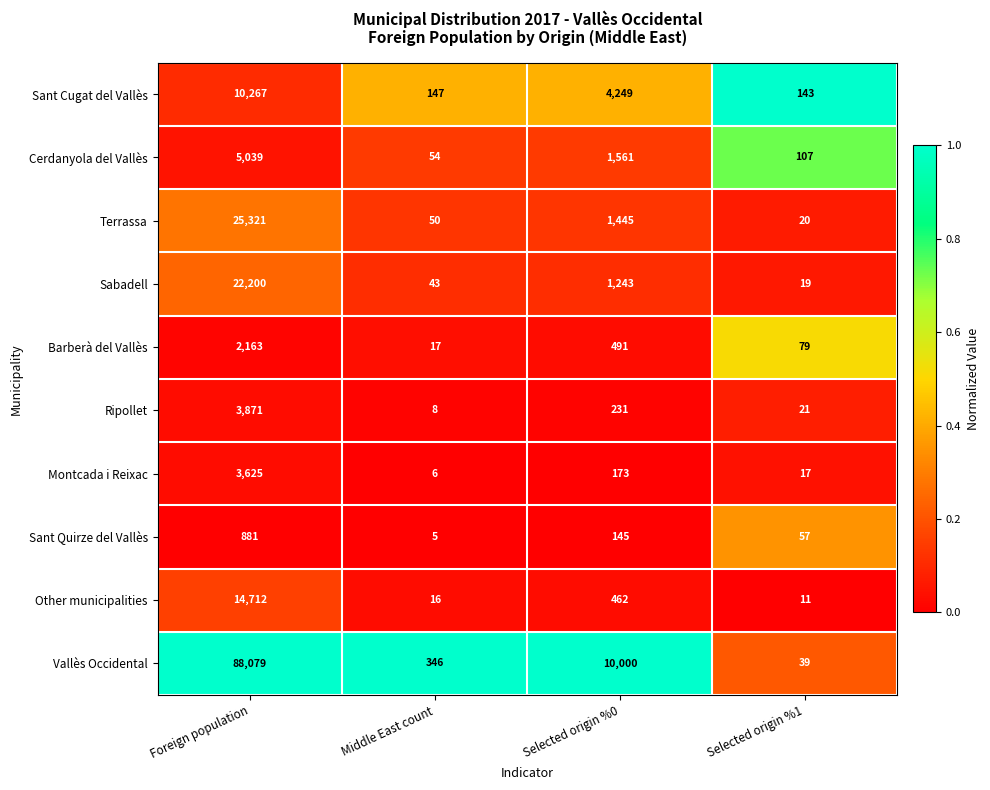

What is the spread (max minus min) of values at Middle East count?

341